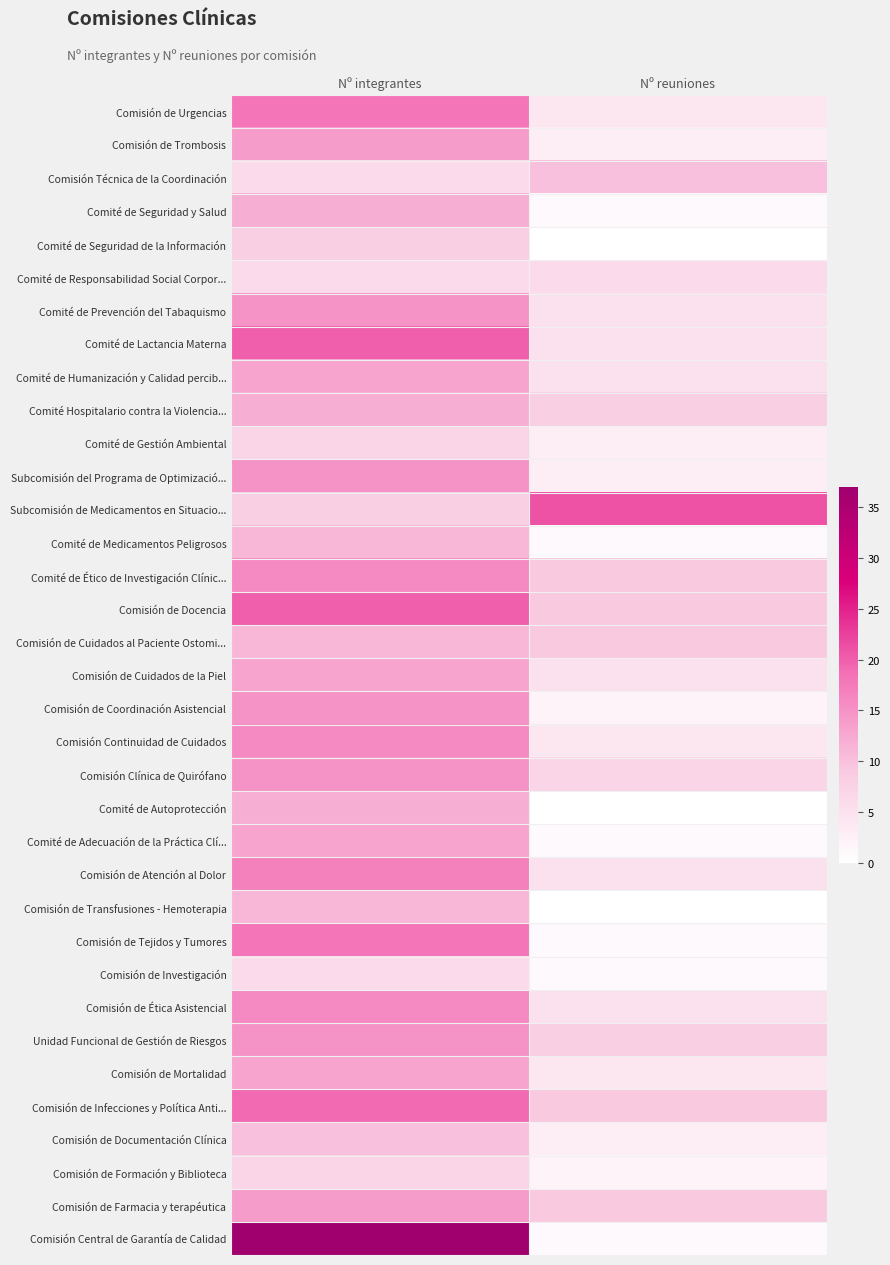

Reading right to left, transcribe all the data shown in this chart.

Comisión de Urgencias: Nº reuniones=4	Nº integrantes=18
Comisión de Trombosis: Nº reuniones=3	Nº integrantes=14
Comisión Técnica de la Coordinación: Nº reuniones=10	Nº integrantes=6
Comité de Seguridad y Salud: Nº reuniones=1	Nº integrantes=12
Comité de Seguridad de la Información: Nº reuniones=0	Nº integrantes=8
Comité de Responsabilidad Social Corpor...: Nº reuniones=6	Nº integrantes=6
Comité de Prevención del Tabaquismo: Nº reuniones=5	Nº integrantes=15
Comité de Lactancia Materna: Nº reuniones=5	Nº integrantes=20
Comité de Humanización y Calidad percib...: Nº reuniones=5	Nº integrantes=13
Comité Hospitalario contra la Violencia...: Nº reuniones=8	Nº integrantes=12
Comité de Gestión Ambiental: Nº reuniones=3	Nº integrantes=7
Subcomisión del Programa de Optimizació...: Nº reuniones=3	Nº integrantes=15
Subcomisión de Medicamentos en Situacio...: Nº reuniones=21	Nº integrantes=8
Comité de Medicamentos Peligrosos: Nº reuniones=1	Nº integrantes=11
Comité de Ético de Investigación Clínic...: Nº reuniones=9	Nº integrantes=16
Comisión de Docencia: Nº reuniones=9	Nº integrantes=20
Comisión de Cuidados al Paciente Ostomi...: Nº reuniones=9	Nº integrantes=11
Comisión de Cuidados de la Piel: Nº reuniones=5	Nº integrantes=13
Comisión de Coordinación Asistencial: Nº reuniones=2	Nº integrantes=15
Comisión Continuidad de Cuidados: Nº reuniones=4	Nº integrantes=16
Comisión Clínica de Quirófano: Nº reuniones=7	Nº integrantes=15
Comité de Autoprotección: Nº reuniones=0	Nº integrantes=12
Comité de Adecuación de la Práctica Clí...: Nº reuniones=1	Nº integrantes=13
Comisión de Atención al Dolor: Nº reuniones=5	Nº integrantes=17
Comisión de Transfusiones - Hemoterapia: Nº reuniones=0	Nº integrantes=11
Comisión de Tejidos y Tumores: Nº reuniones=1	Nº integrantes=18
Comisión de Investigación: Nº reuniones=1	Nº integrantes=6
Comisión de Ética Asistencial: Nº reuniones=5	Nº integrantes=16
Unidad Funcional de Gestión de Riesgos: Nº reuniones=8	Nº integrantes=15
Comisión de Mortalidad: Nº reuniones=4	Nº integrantes=13
Comisión de Infecciones y Política Anti...: Nº reuniones=9	Nº integrantes=19
Comisión de Documentación Clínica: Nº reuniones=3	Nº integrantes=10
Comisión de Formación y Biblioteca: Nº reuniones=2	Nº integrantes=7
Comisión de Farmacia y terapéutica: Nº reuniones=9	Nº integrantes=14
Comisión Central de Garantía de Calidad: Nº reuniones=1	Nº integrantes=37